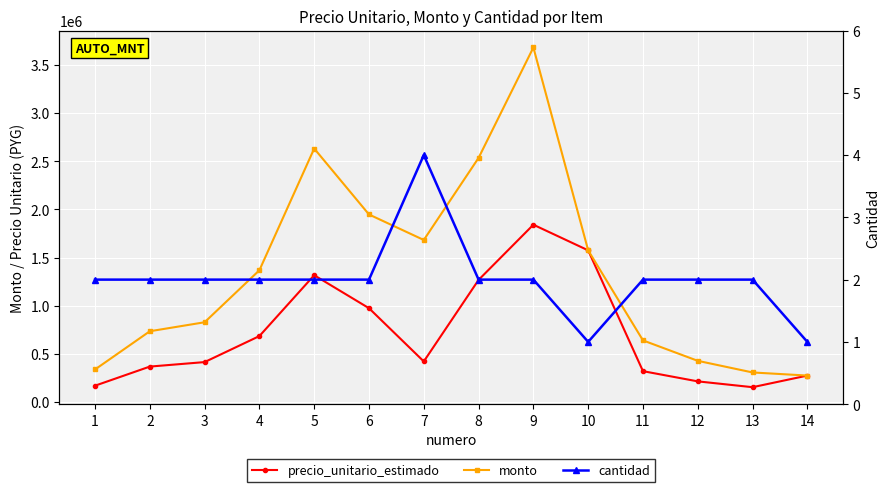

True or false: cantidad and monto intersect in this chart.

False